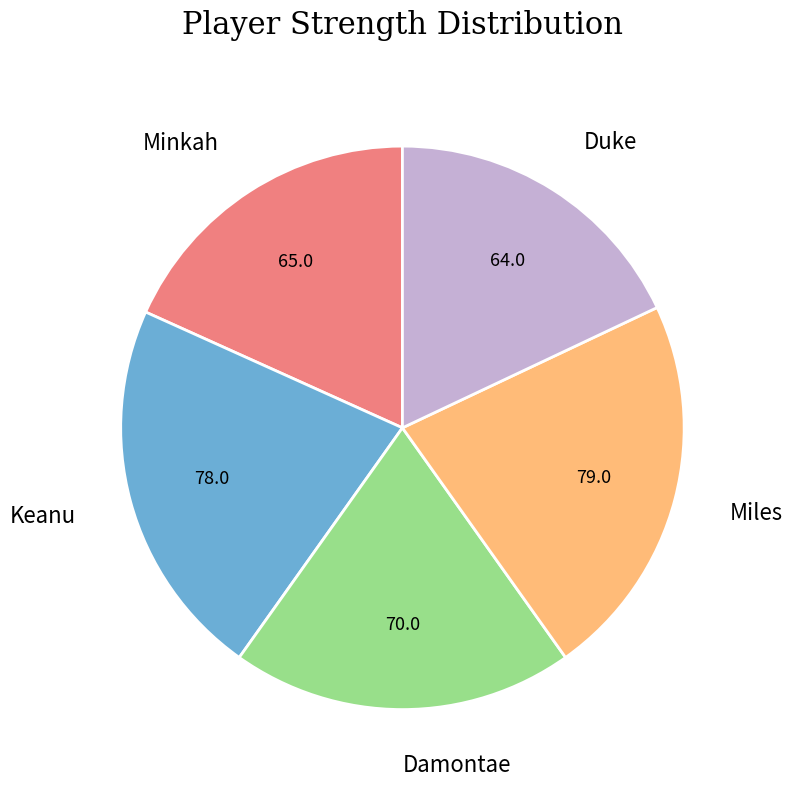

Does any single category account for the majority?

No